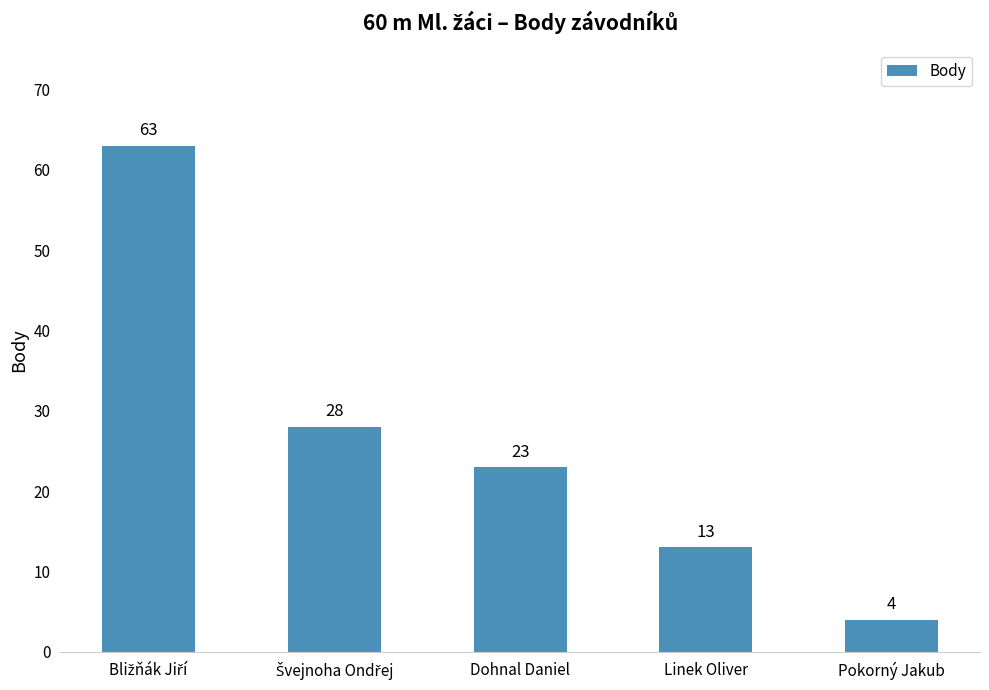

What position from the right is Dohnal Daniel?

3